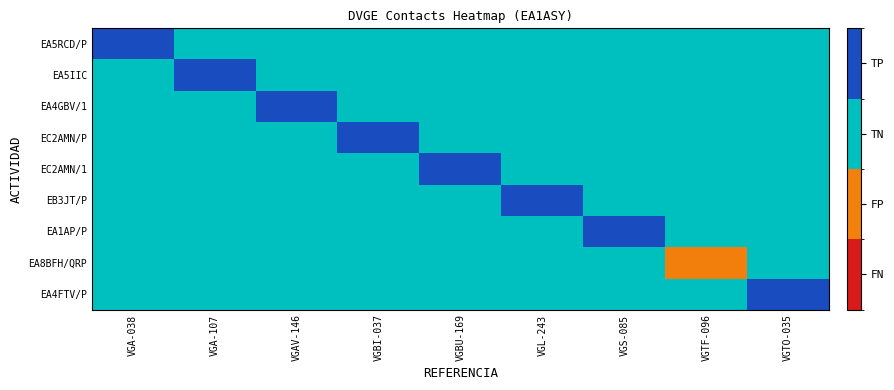

Reading left to right, extract all data points from this chart.

EA5RCD/P: VGA-038=3	VGA-107=2	VGAV-146=2	VGBI-037=2	VGBU-169=2	VGL-243=2	VGS-085=2	VGTF-096=2	VGTO-035=2
EA5IIC: VGA-038=2	VGA-107=3	VGAV-146=2	VGBI-037=2	VGBU-169=2	VGL-243=2	VGS-085=2	VGTF-096=2	VGTO-035=2
EA4GBV/1: VGA-038=2	VGA-107=2	VGAV-146=3	VGBI-037=2	VGBU-169=2	VGL-243=2	VGS-085=2	VGTF-096=2	VGTO-035=2
EC2AMN/P: VGA-038=2	VGA-107=2	VGAV-146=2	VGBI-037=3	VGBU-169=2	VGL-243=2	VGS-085=2	VGTF-096=2	VGTO-035=2
EC2AMN/1: VGA-038=2	VGA-107=2	VGAV-146=2	VGBI-037=2	VGBU-169=3	VGL-243=2	VGS-085=2	VGTF-096=2	VGTO-035=2
EB3JT/P: VGA-038=2	VGA-107=2	VGAV-146=2	VGBI-037=2	VGBU-169=2	VGL-243=3	VGS-085=2	VGTF-096=2	VGTO-035=2
EA1AP/P: VGA-038=2	VGA-107=2	VGAV-146=2	VGBI-037=2	VGBU-169=2	VGL-243=2	VGS-085=3	VGTF-096=2	VGTO-035=2
EA8BFH/QRP: VGA-038=2	VGA-107=2	VGAV-146=2	VGBI-037=2	VGBU-169=2	VGL-243=2	VGS-085=2	VGTF-096=1	VGTO-035=2
EA4FTV/P: VGA-038=2	VGA-107=2	VGAV-146=2	VGBI-037=2	VGBU-169=2	VGL-243=2	VGS-085=2	VGTF-096=2	VGTO-035=3